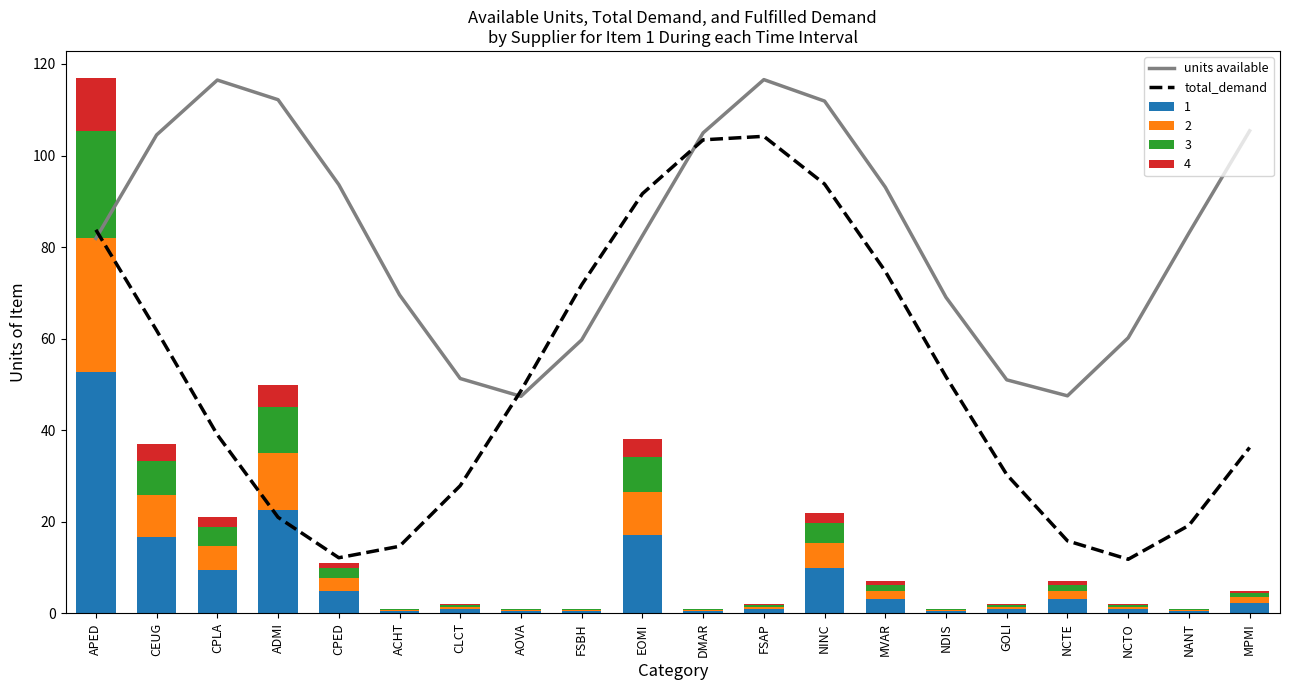

How many values in the total_demand series are below 48?

10